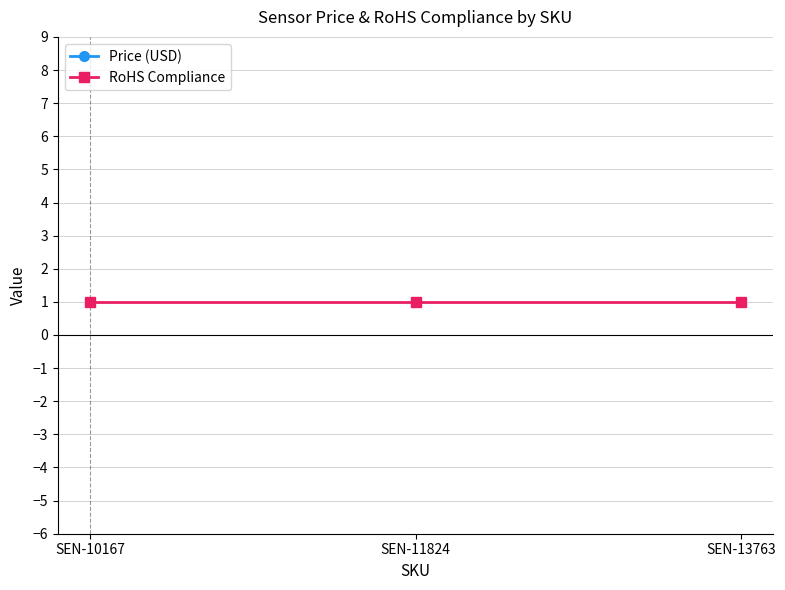

Is this an area chart (filled region under the line)?

No